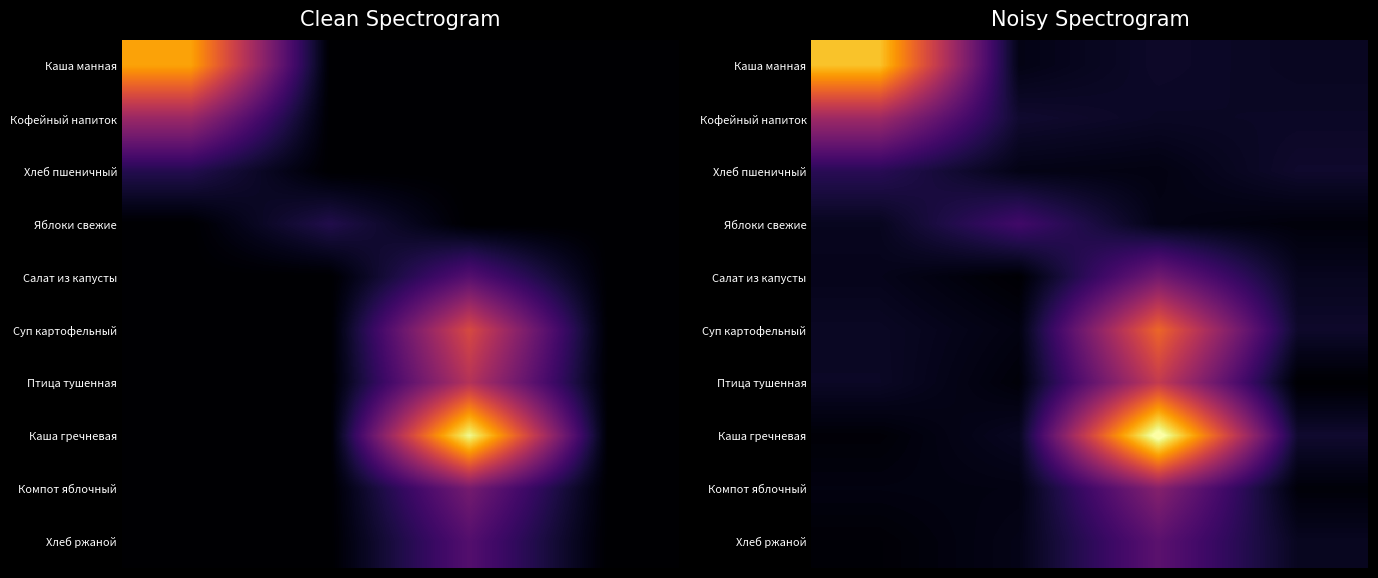

Count the number of data series in this chart.

10